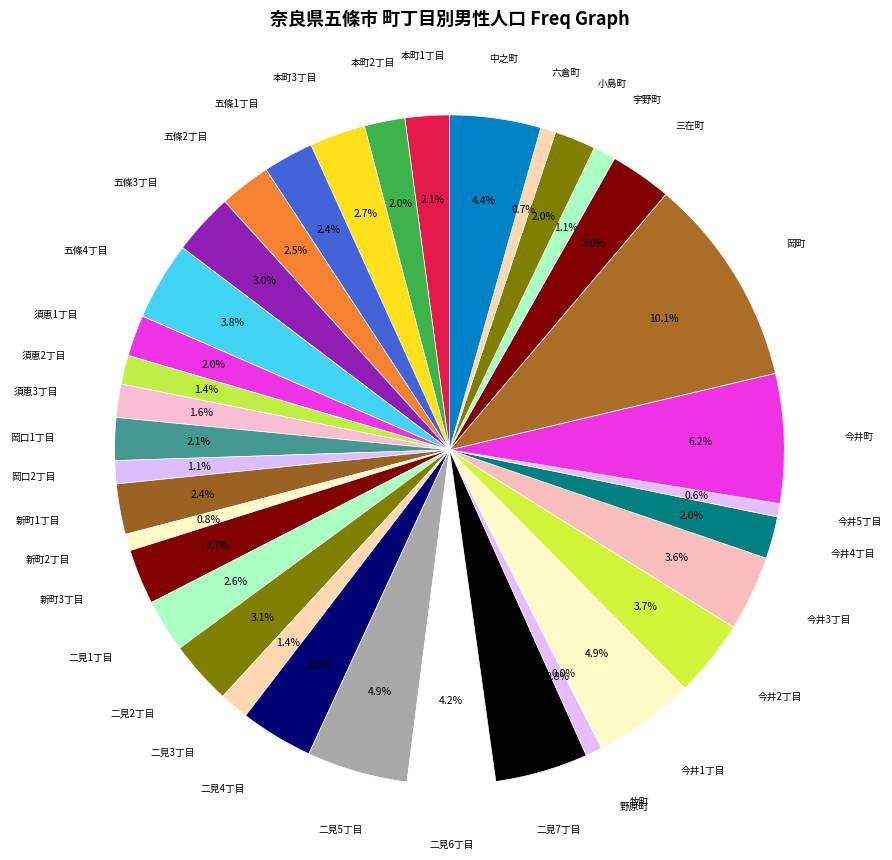

How many segments does this pie chart have?

36